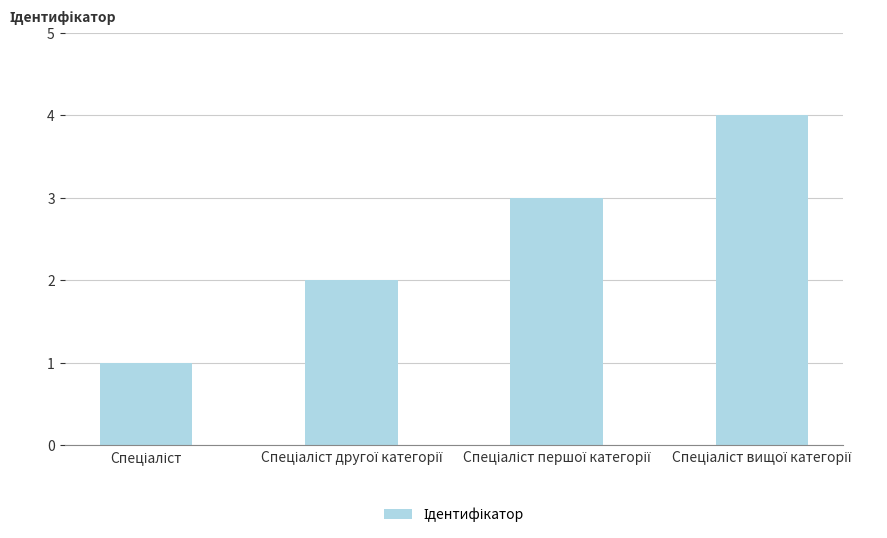

What is the difference between the maximum and minimum values?

3